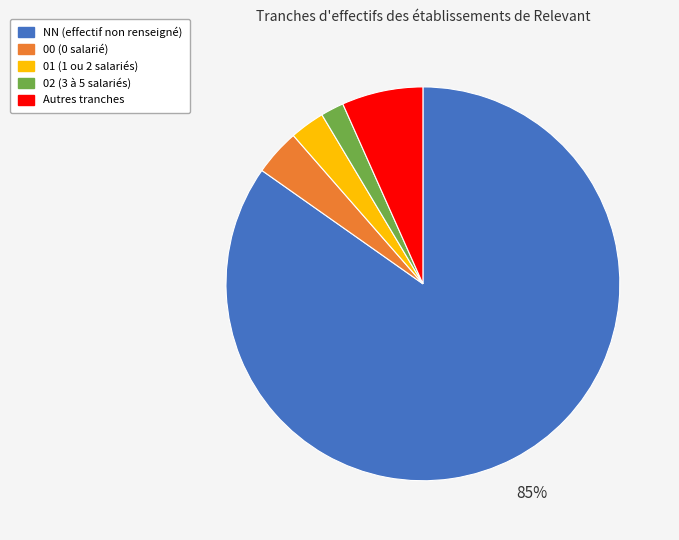

To the nearest percent, what is the average slice percentage?

20%